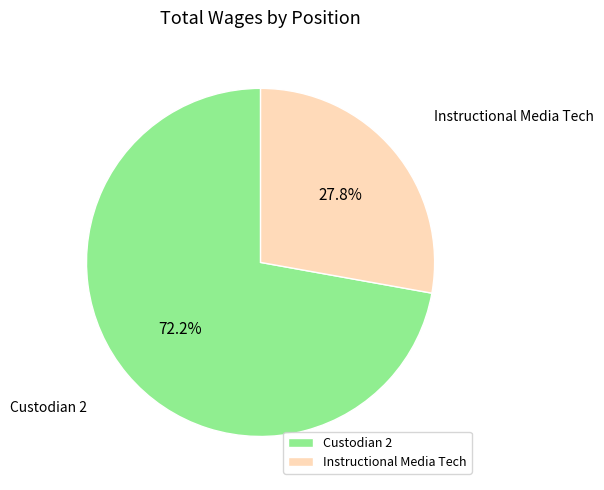

How many slices are in this pie chart?

2